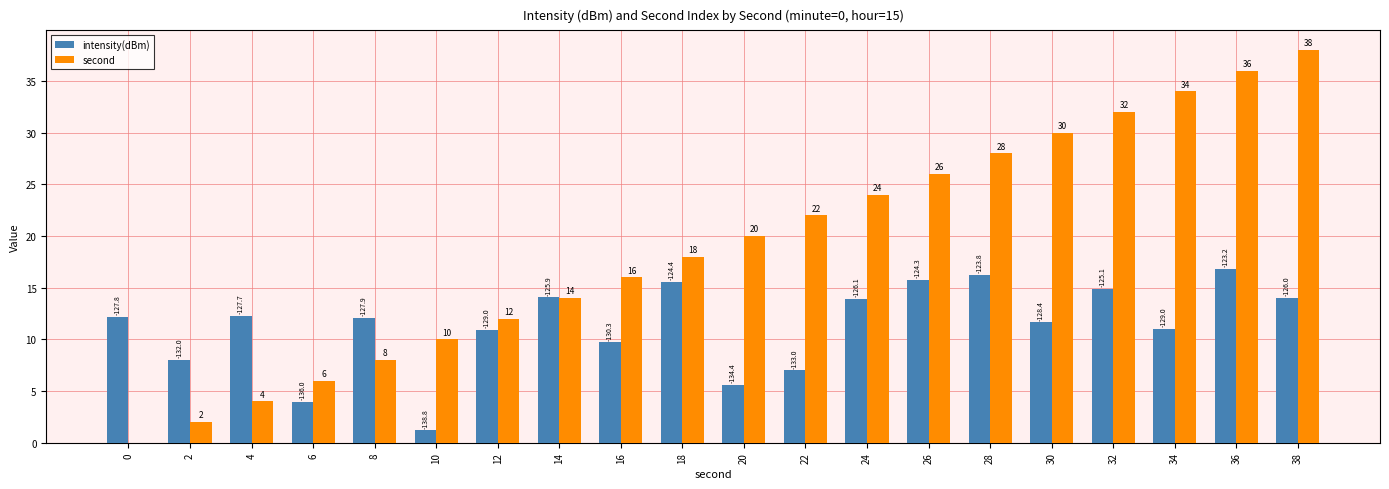

At which label does intensity(dBm) reach its minimum?

10